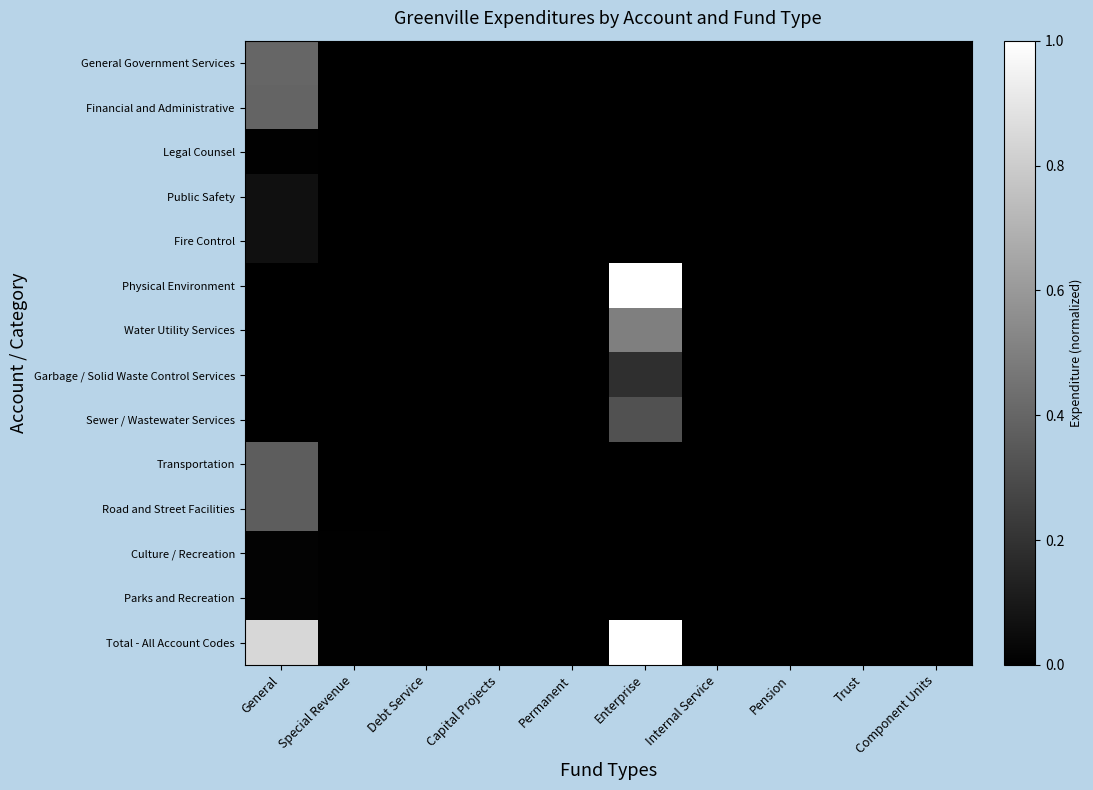

Between Permanent and Internal Service, which is larger?

Permanent